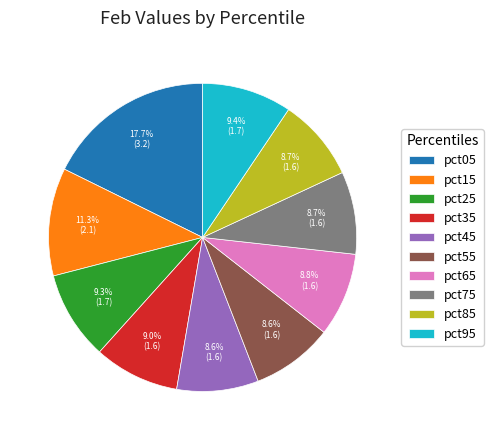

Which slice is the largest?

pct05